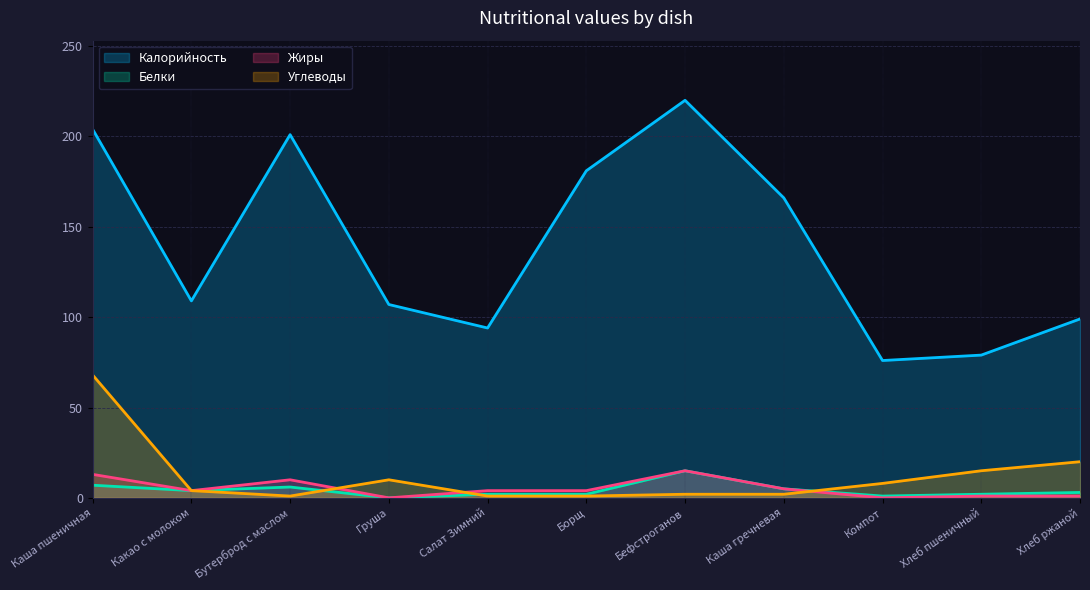

Reading left to right, what are all the values shown in this chart?

Калорийность: Каша пшеничная=204	Какао с молоком=109	Бутерброд с маслом=201	Груша=107	Салат Зимний=94	Борщ=181	Бефстроганов=220	Каша гречневая=166	Компот=76	Хлеб пшеничный=79	Хлеб ржаной=99
Белки: Каша пшеничная=7	Какао с молоком=4	Бутерброд с маслом=6	Груша=0	Салат Зимний=2	Борщ=2	Бефстроганов=15	Каша гречневая=5	Компот=1	Хлеб пшеничный=2	Хлеб ржаной=3
Жиры: Каша пшеничная=13	Какао с молоком=4	Бутерброд с маслом=10	Груша=0	Салат Зимний=4	Борщ=4	Бефстроганов=15	Каша гречневая=5	Компот=0	Хлеб пшеничный=1	Хлеб ржаной=1
Углеводы: Каша пшеничная=68	Какао с молоком=4	Бутерброд с маслом=1	Груша=10	Салат Зимний=1	Борщ=1	Бефстроганов=2	Каша гречневая=2	Компот=8	Хлеб пшеничный=15	Хлеб ржаной=20